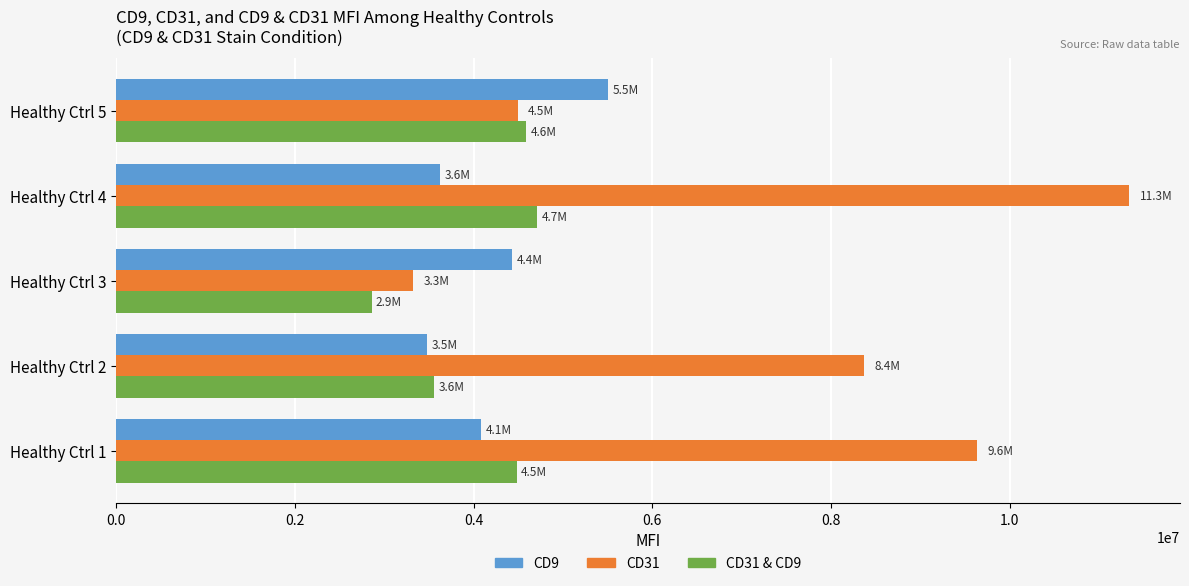

What are all the series names shown in the legend?

CD9, CD31, CD31 & CD9